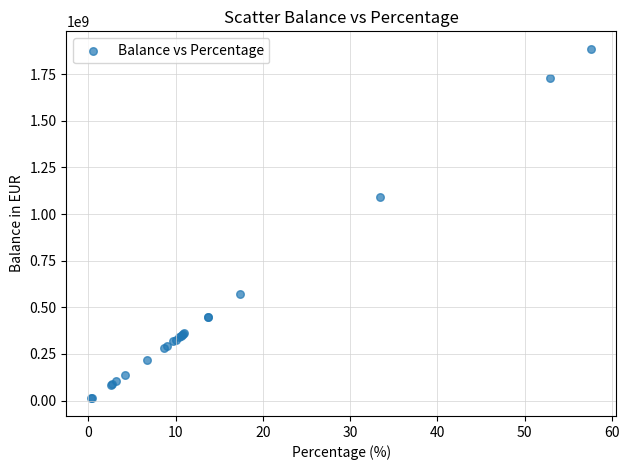

What Y value in the scatter plot is closest to 948352695?

1091924173.2